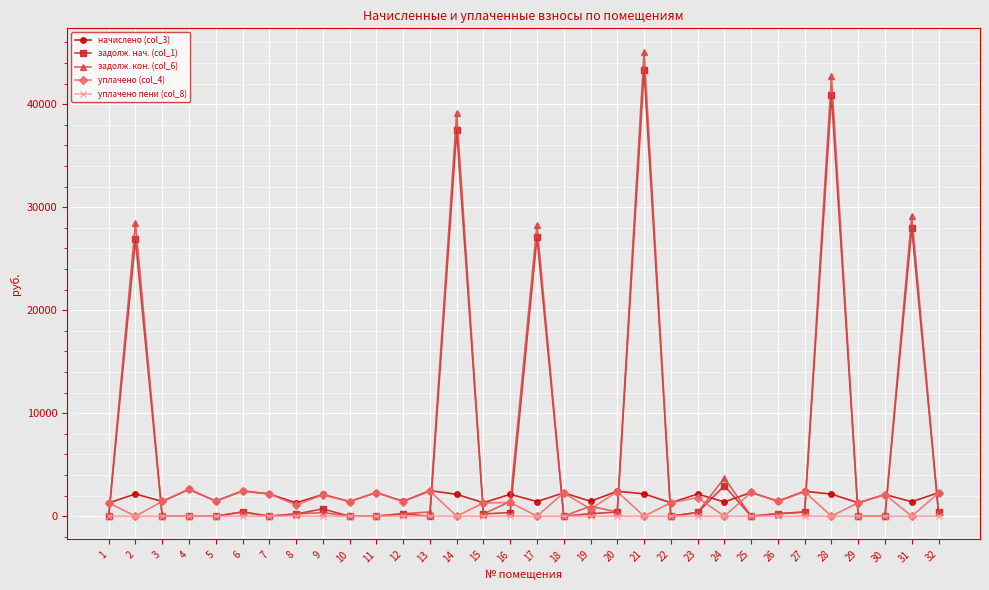

What is the maximum value for задолж. нач. (col_1)?

43268.6